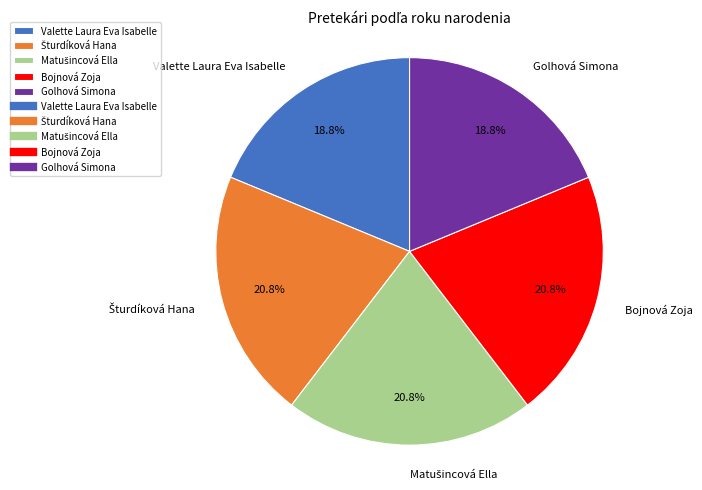

To the nearest percent, what percentage of the pie is Valette Laura Eva Isabelle?

19%